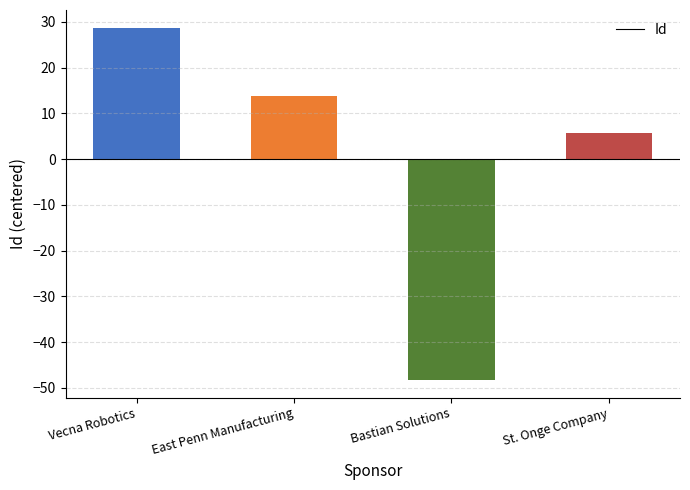

Reading left to right, what are all the values shown in this chart?

28.8	13.8	-48.2	5.8